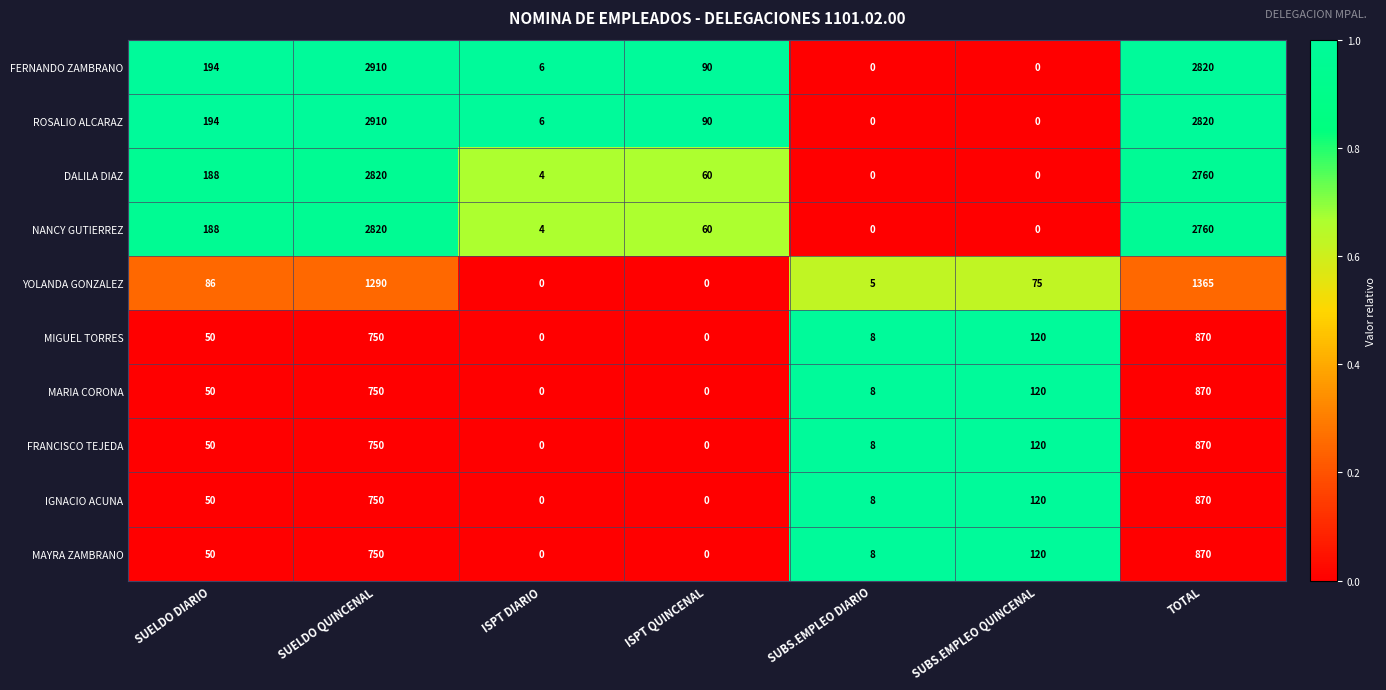

Which label corresponds to the largest value in the chart?

SUELDO QUINCENAL